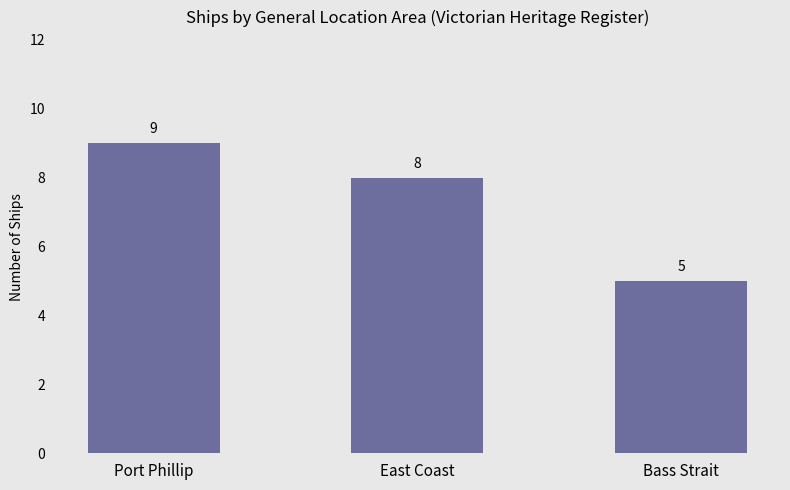

Is it true that the value at East Coast is 11?

False